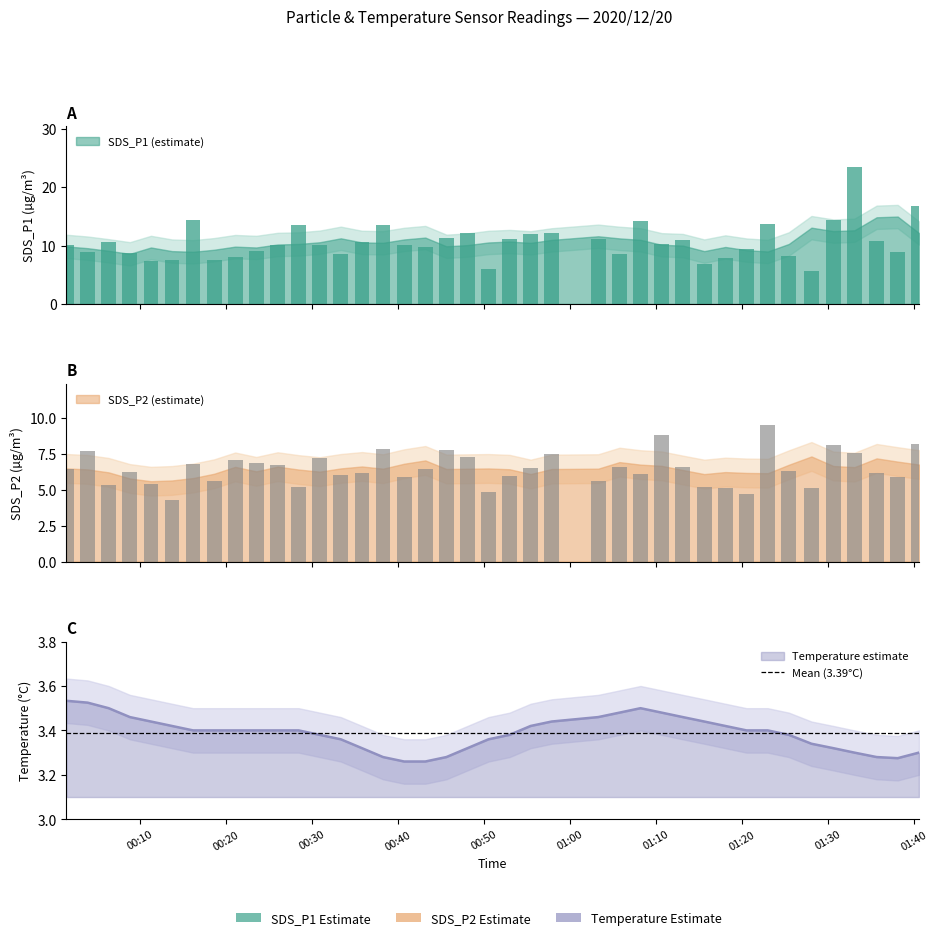

How many values in the SDS_P2 series are below 6?

14